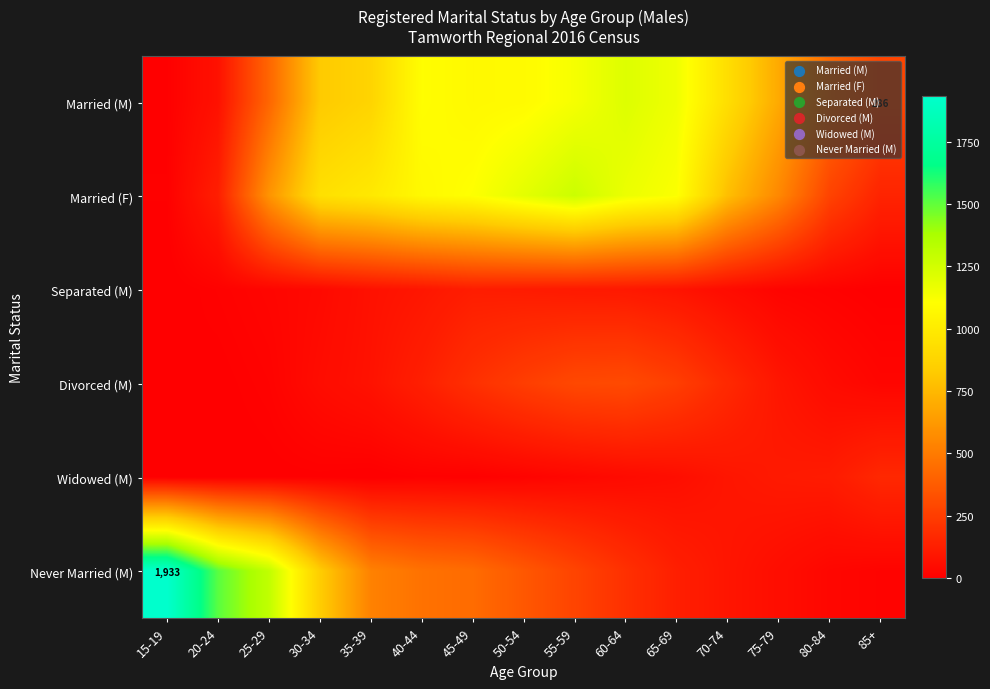

The value of Never Married (M) at 15-19 is 1933. True or false?

True